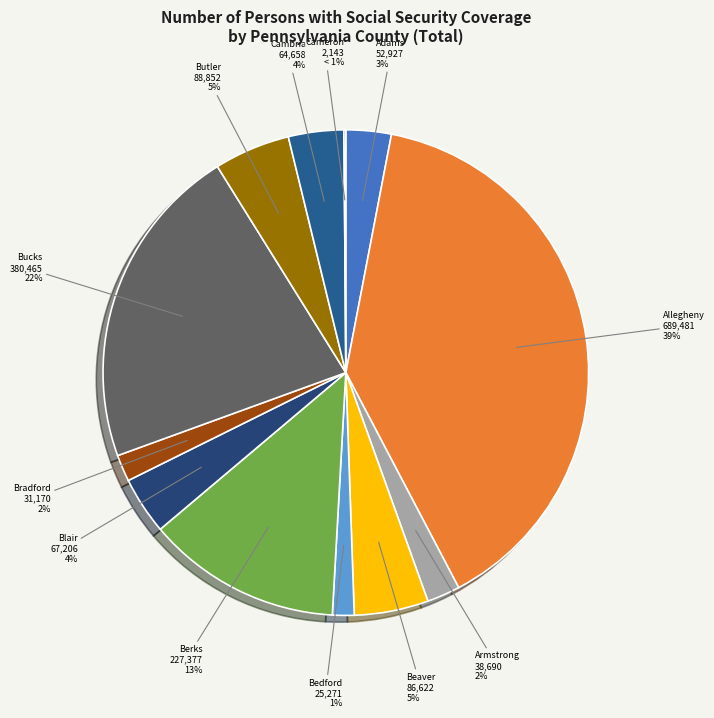

Is it true that Cambria is 18% of the pie?

False